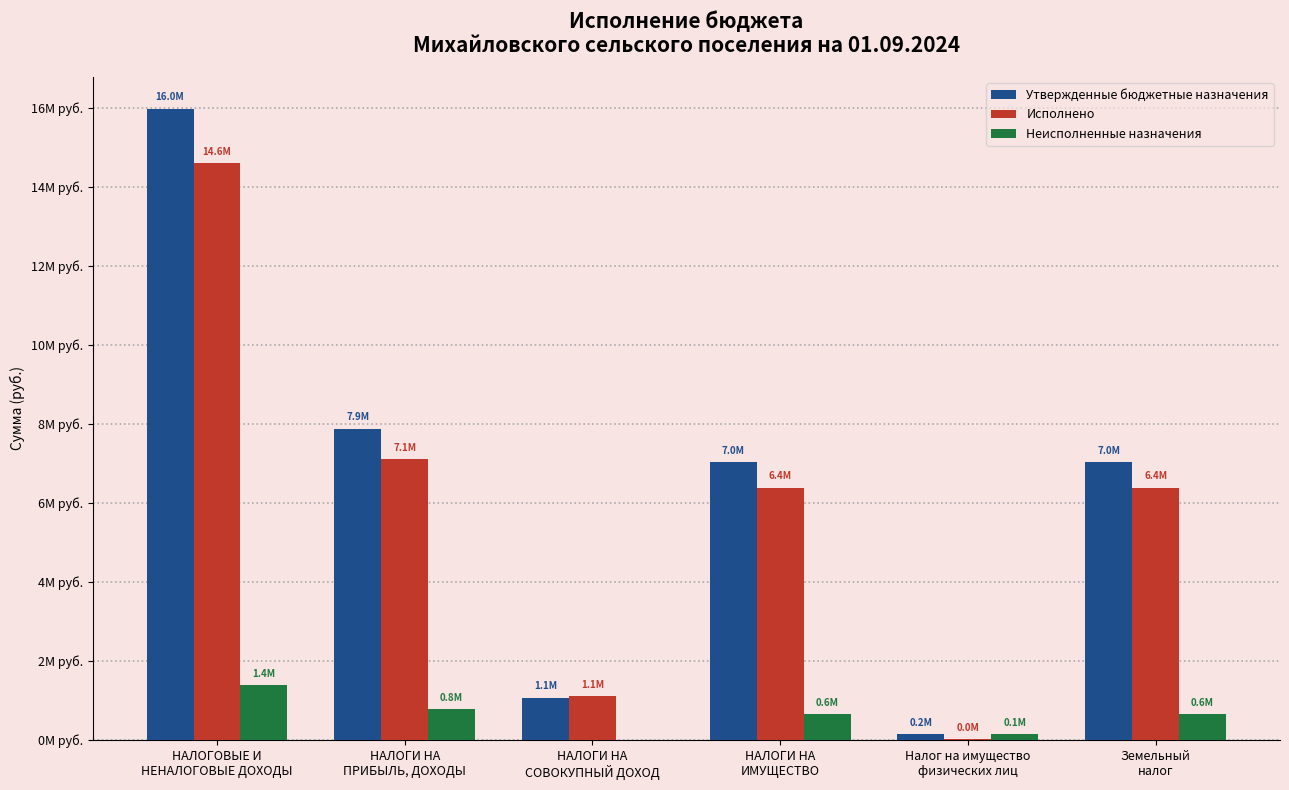

Reading left to right, transcribe all the data shown in this chart.

Утвержденные бюджетные назначения: 15975800.0	7874000.0	1064600.0	7032700.0	151000.0	7032700.0
Исполнено: 14590163.3	7100483.2	1104857.6	6384822.4	9956.6	6384822.4
Неисполненные назначения: 1385636.7	773516.8	0.0	647877.6	141043.4	647877.6